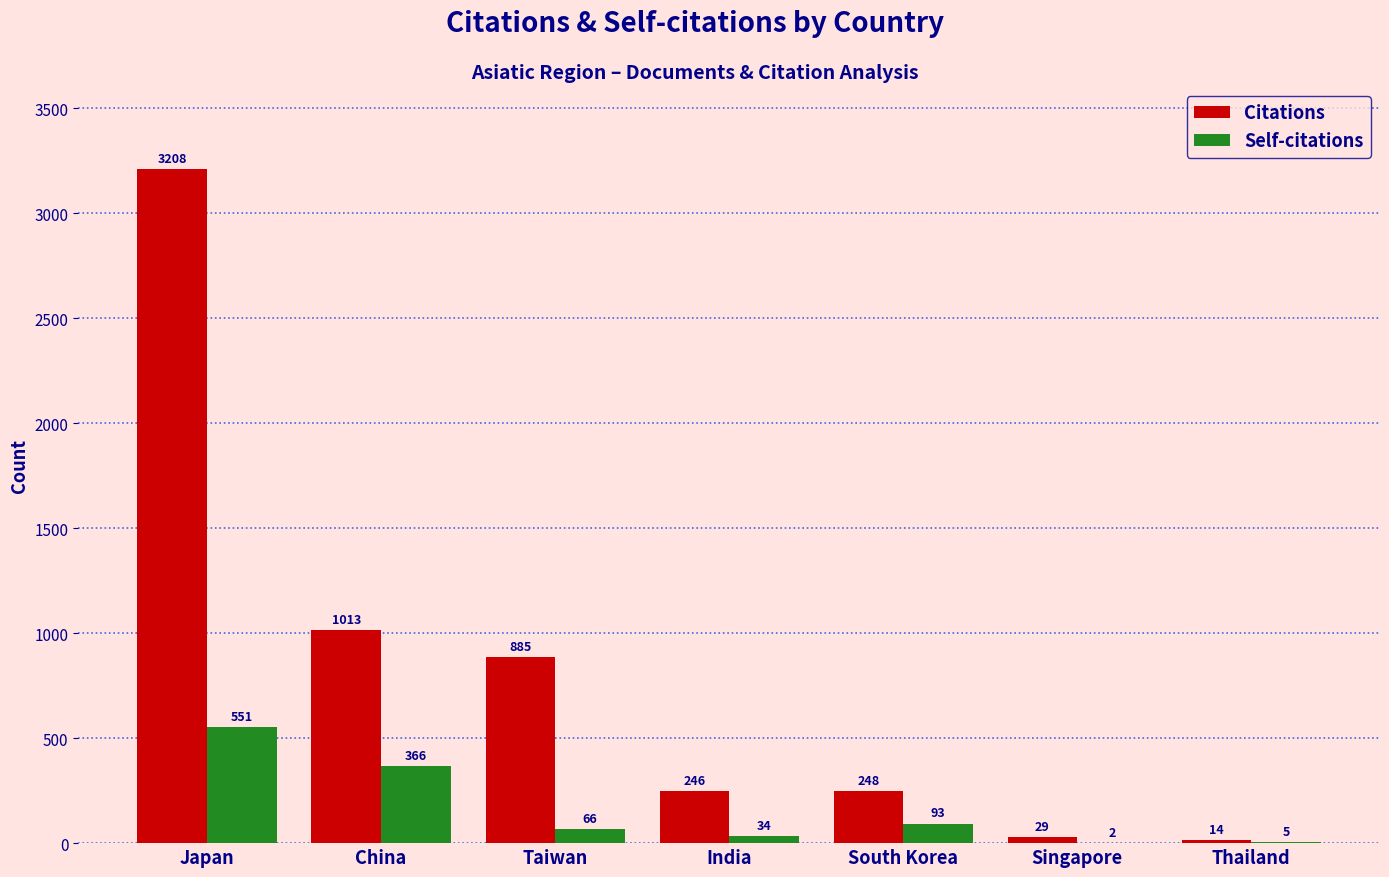

Which series has the largest total across all categories?

Citations